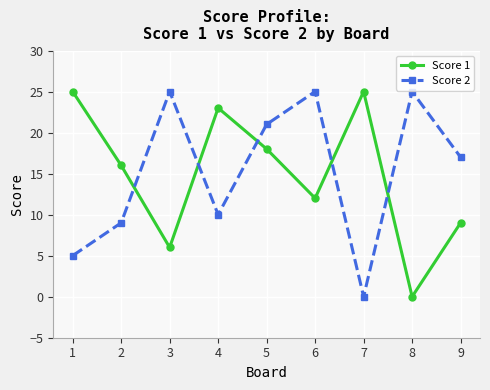

At which category does Score 1 reach its first local peak?

4